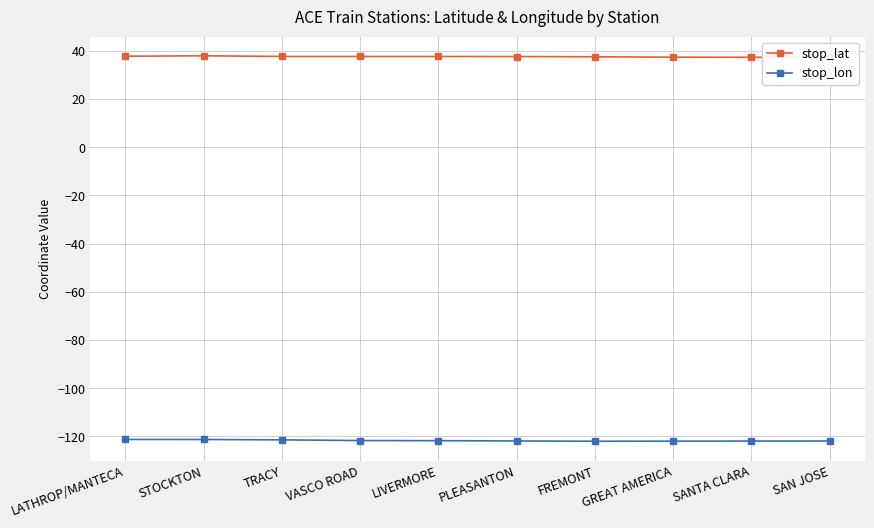

What is the minimum value shown in the chart?

-122.0